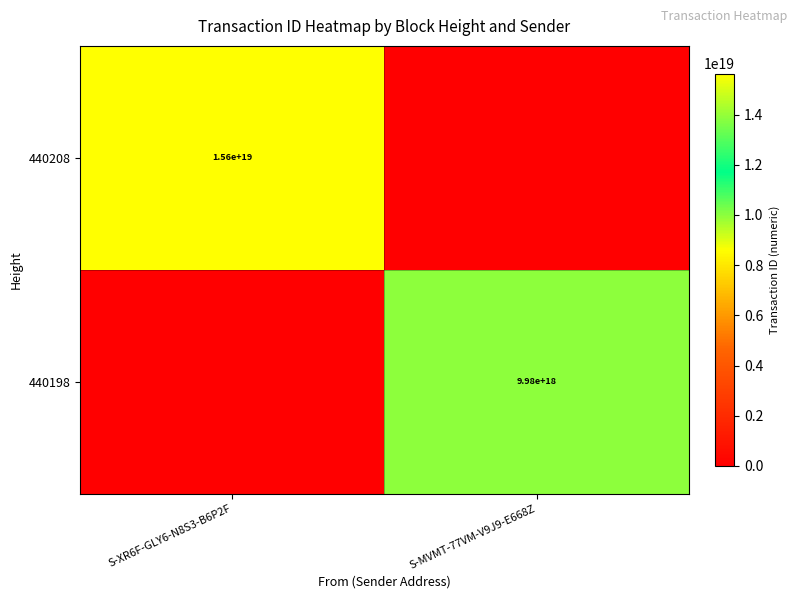

At how many categories does at least one series exceed 2491059329931936768?

2